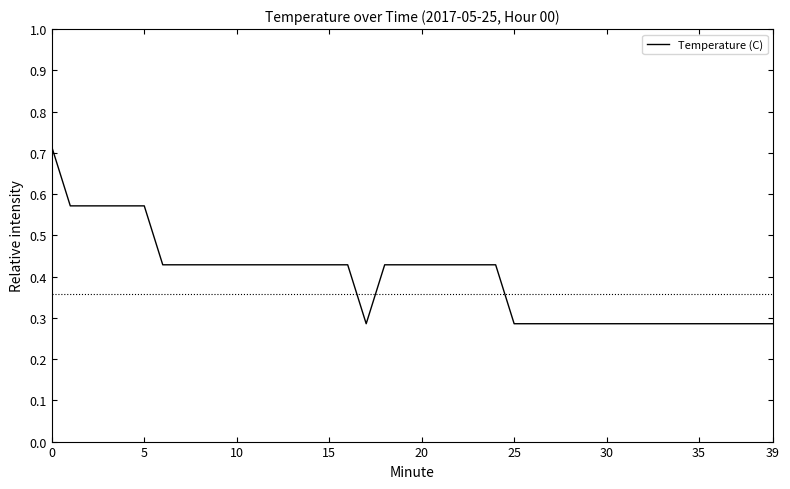

How many lines are shown in the chart?

1